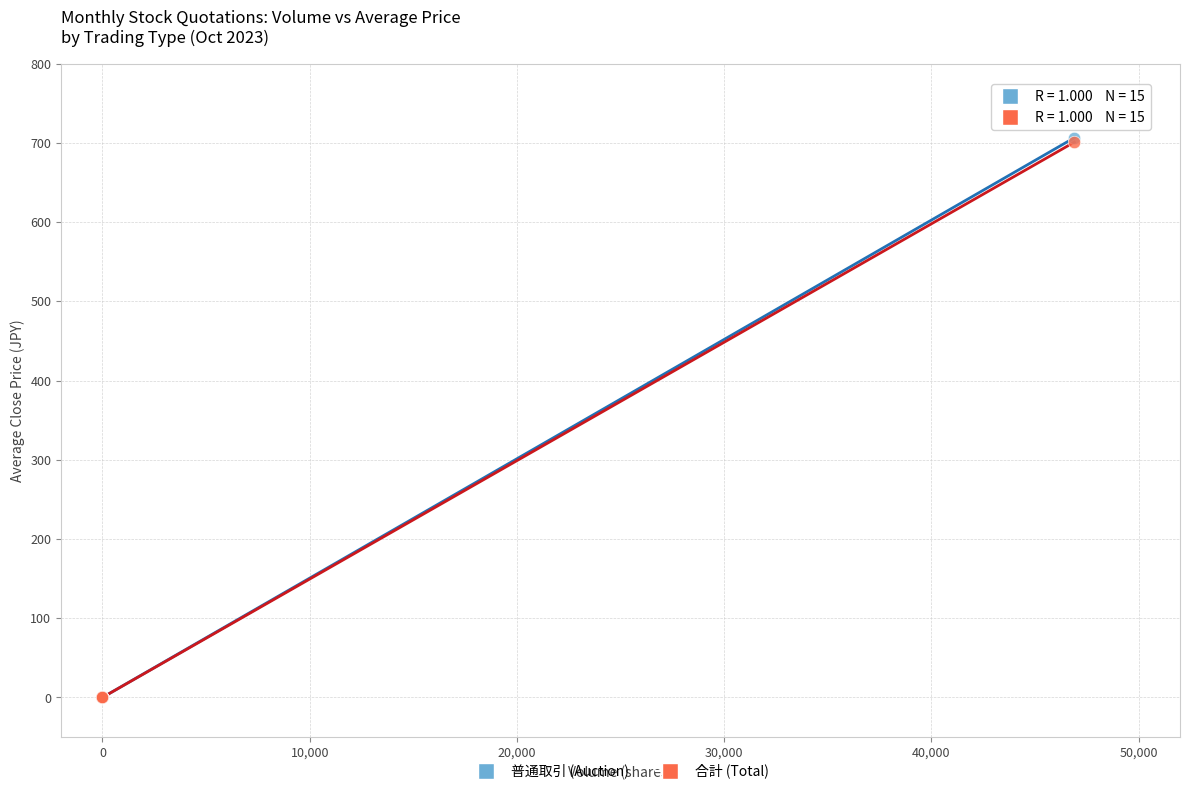

What are all the series names shown in the legend?

普通取引 (Auction), 合計 (Total)